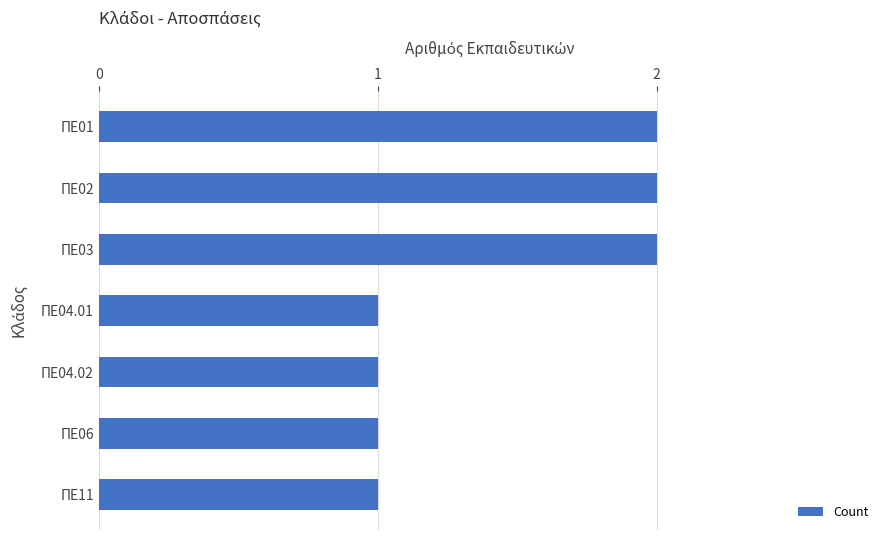

Which has a higher value, ΠΕ04.01 or ΠΕ03?

ΠΕ03